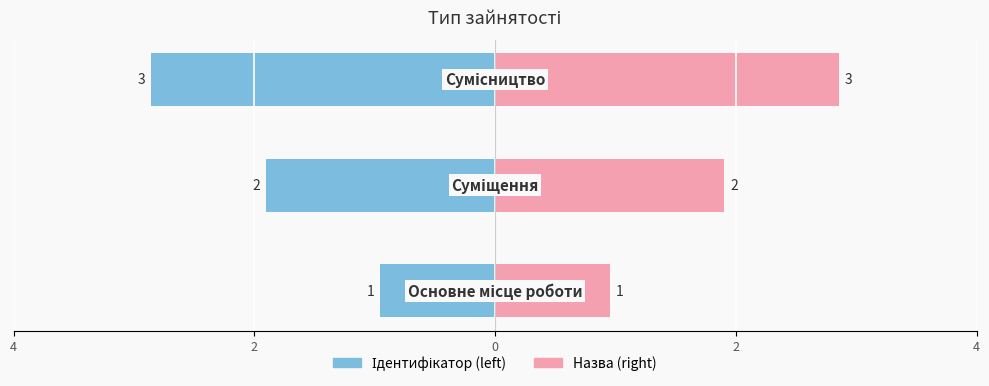

What is the sum of the values at Основне місце роботи and Суміщення?

3